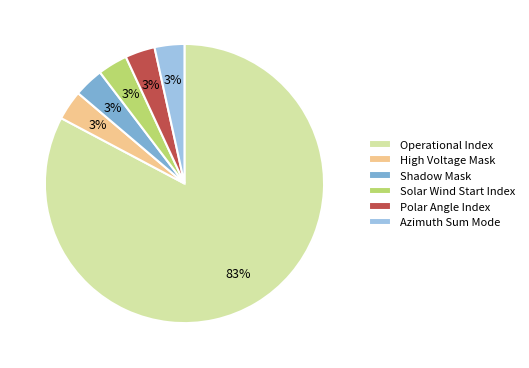

How many slices are in this pie chart?

6